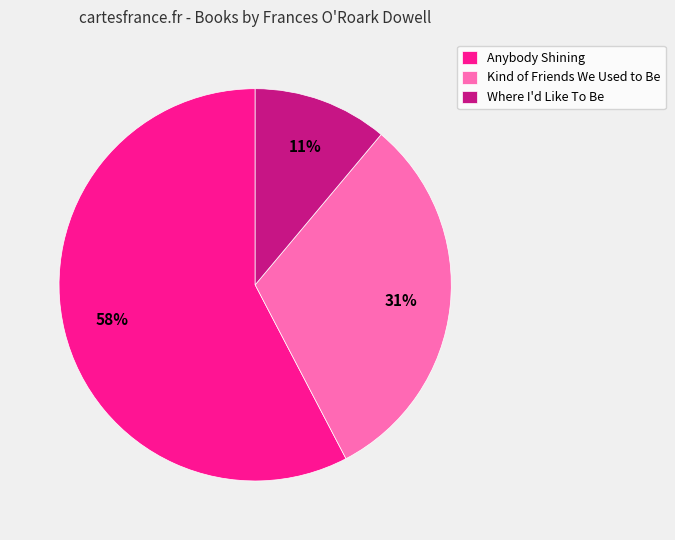

How many segments does this pie chart have?

3